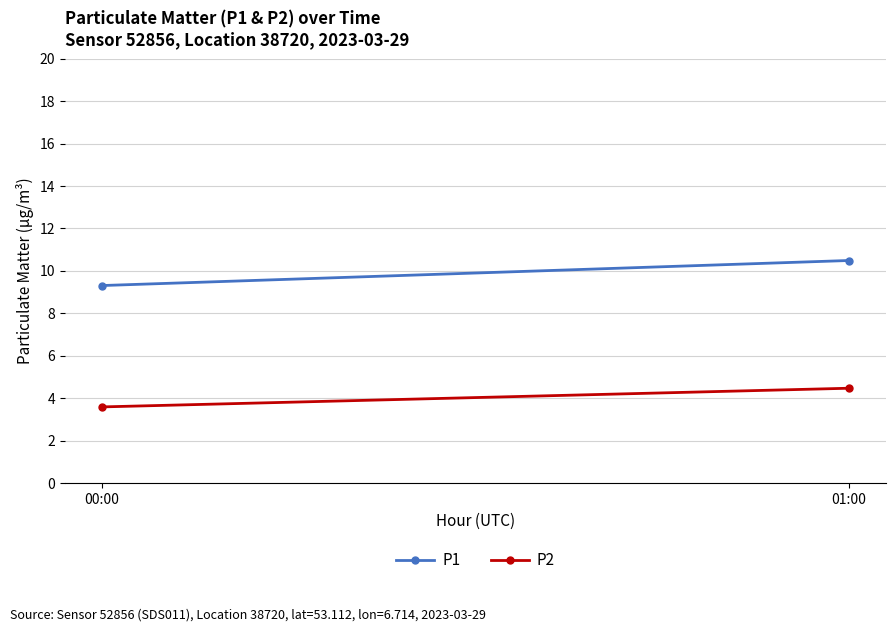

What is the greatest value displayed?

10.5